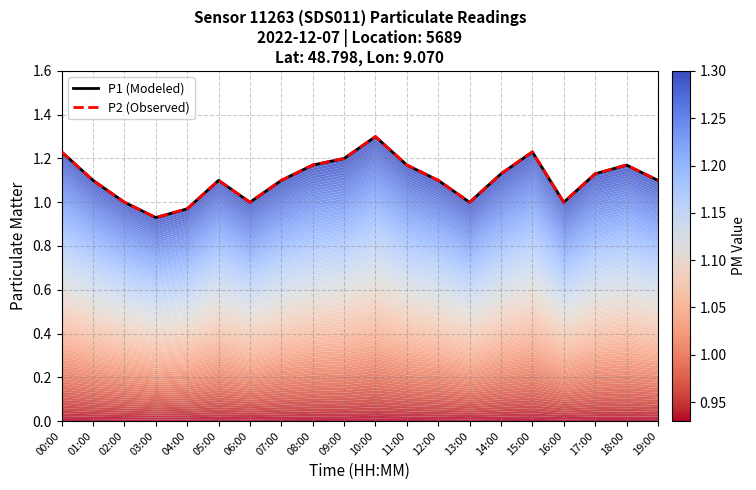

True or false: P2 (Observed) and P1 (Modeled) intersect in this chart.

False